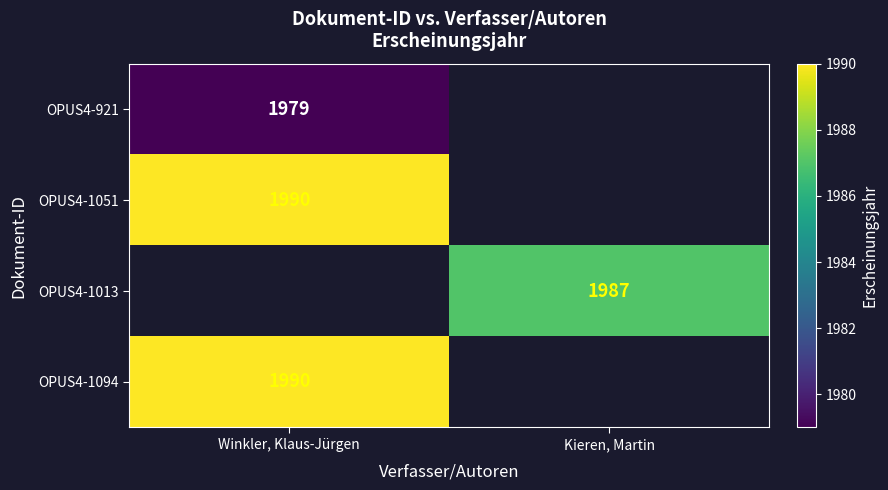

Is it true that OPUS4-921 equals 3354 at Winkler, Klaus-Jürgen?

False